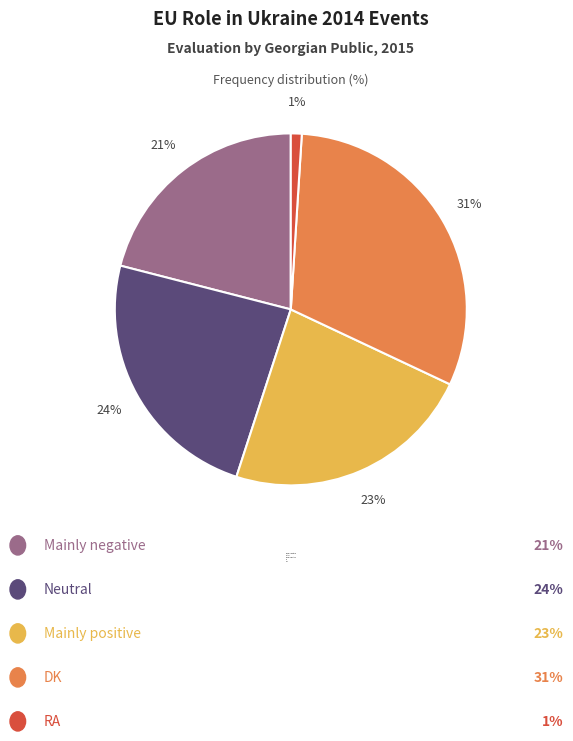

What is the smallest slice in the pie chart?

RA